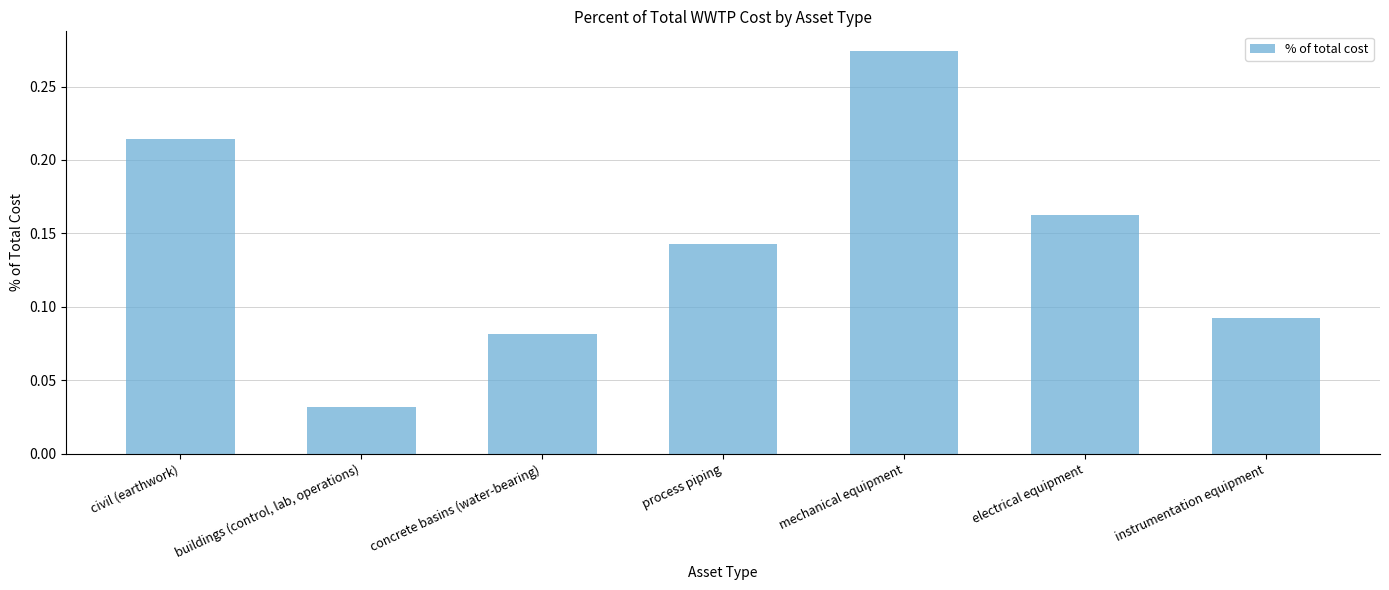

The chart shows a value of 0.1 at mechanical equipment. True or false?

False